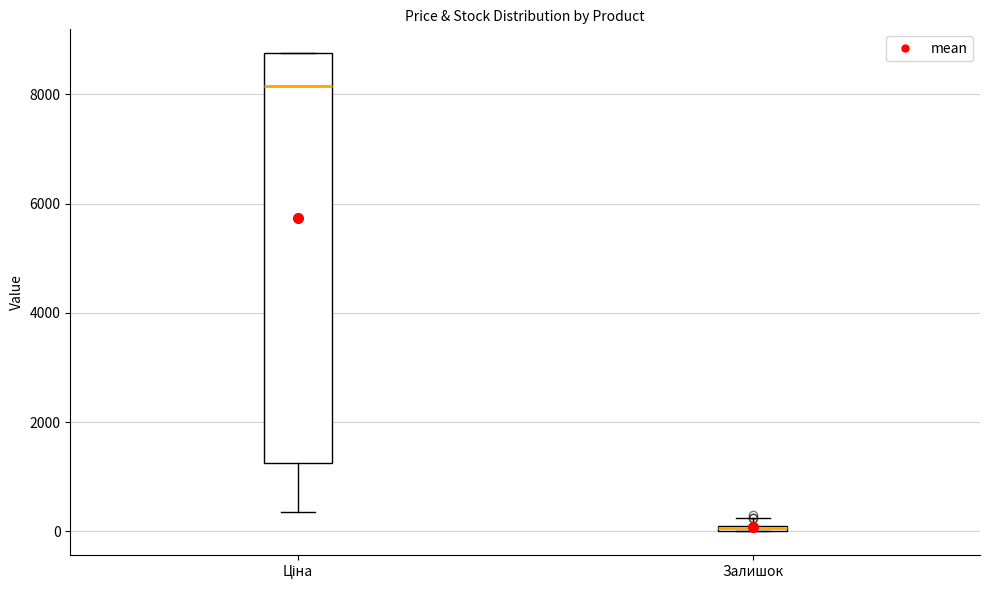

Where is the lower edge of the box for Ціна on the y-axis? The values are not printed on the chart, so give them approximately, as read against the axis.

1200